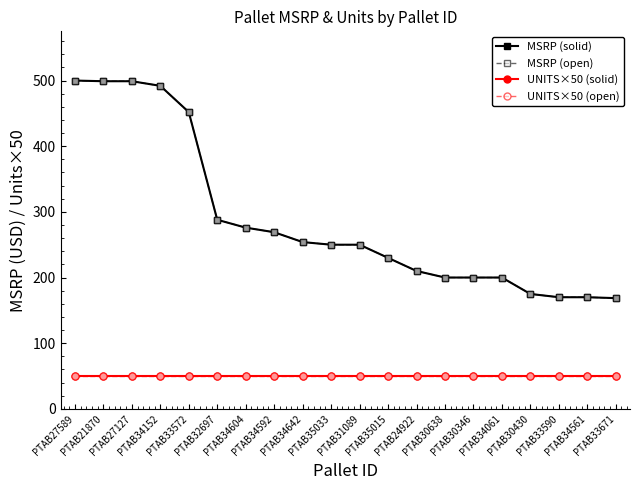

Is this an area chart (filled region under the line)?

No